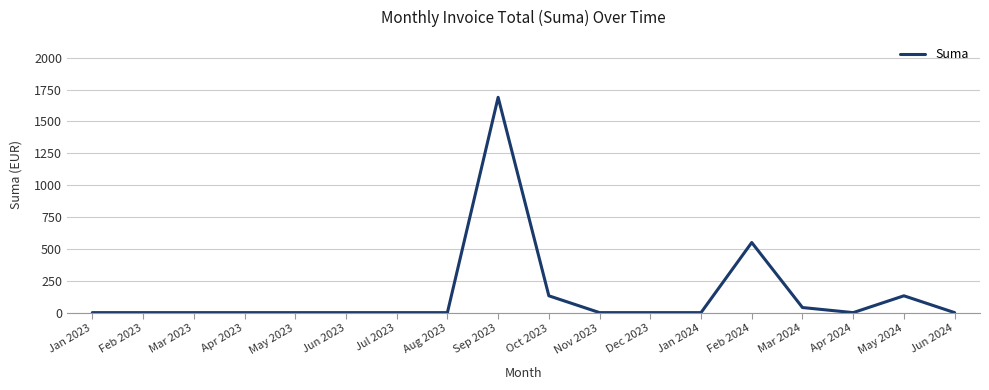

True or false: there are more than 2 points higher than both neighbors.

True